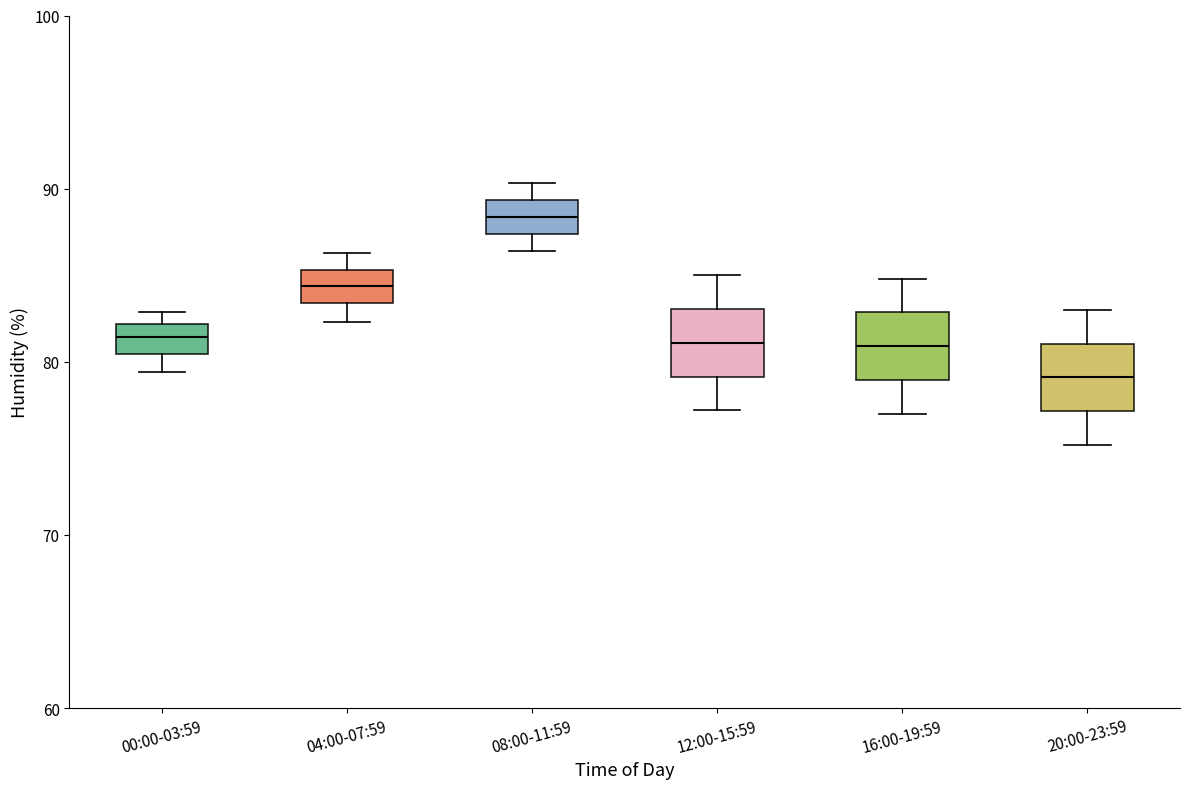

Which box's median line is the lowest?

20:00-23:59